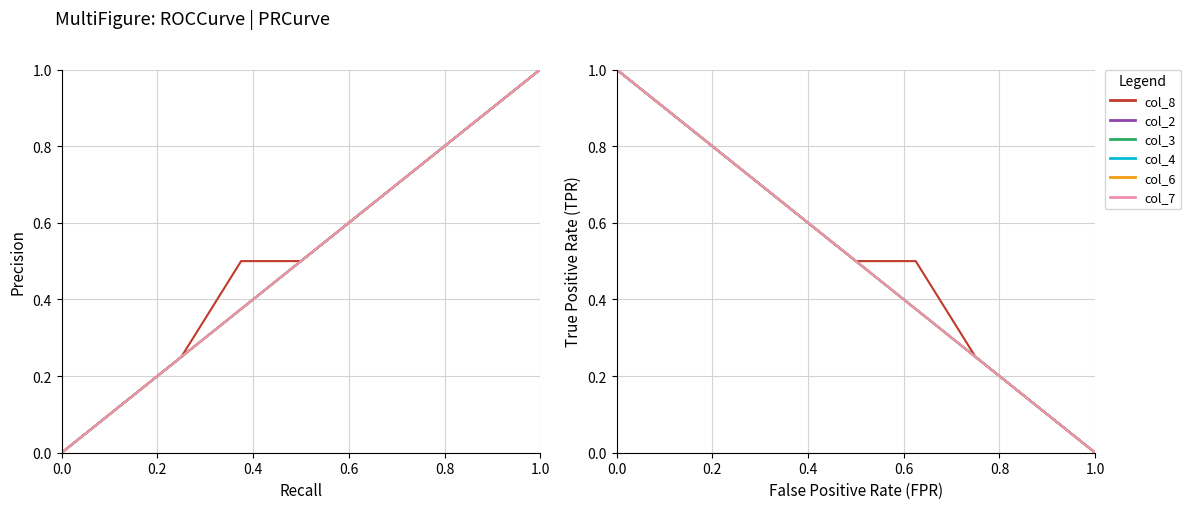

Reading left to right, extract all data points from this chart.

col_8: 1.0	0.9	0.7	0.6	0.5	0.5	0.2	0.1	0.0
col_2: 1.0	0.9	0.7	0.6	0.5	0.4	0.2	0.1	0.0
col_3: 1.0	0.9	0.7	0.6	0.5	0.4	0.2	0.1	0.0
col_4: 1.0	0.9	0.7	0.6	0.5	0.4	0.2	0.1	0.0
col_6: 1.0	0.9	0.7	0.6	0.5	0.4	0.2	0.1	0.0
col_7: 1.0	0.9	0.7	0.6	0.5	0.4	0.2	0.1	0.0